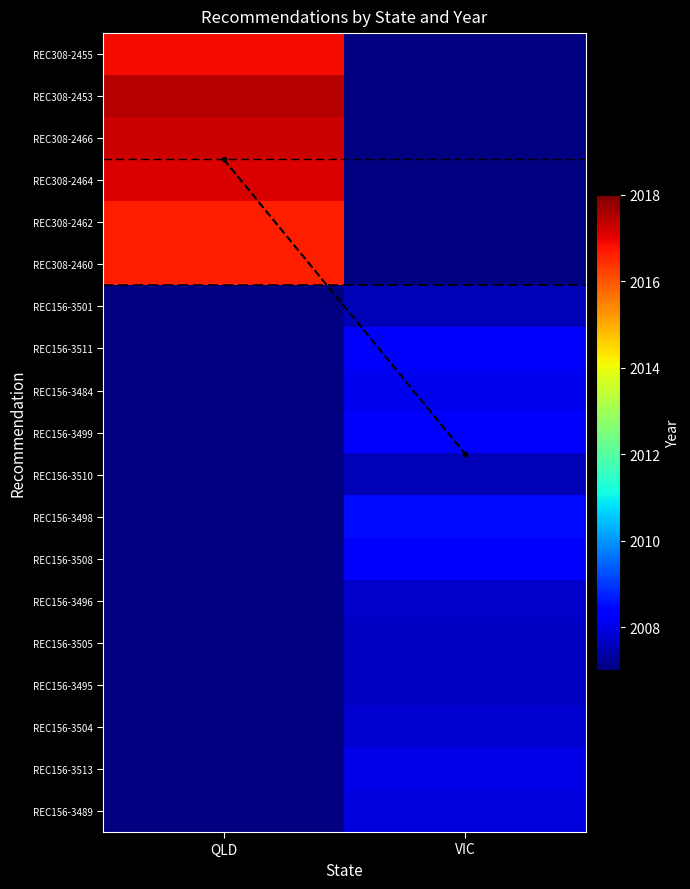

List the labels in order of REC156-3484 value, smallest first.

QLD, VIC